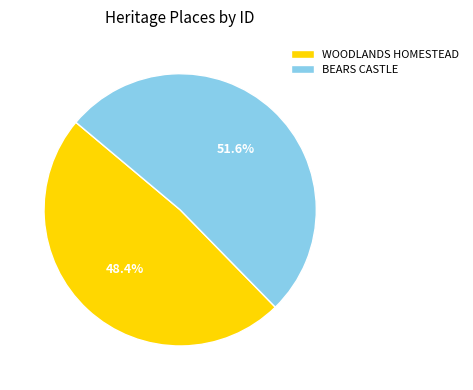

Count the number of slices in the pie.

2